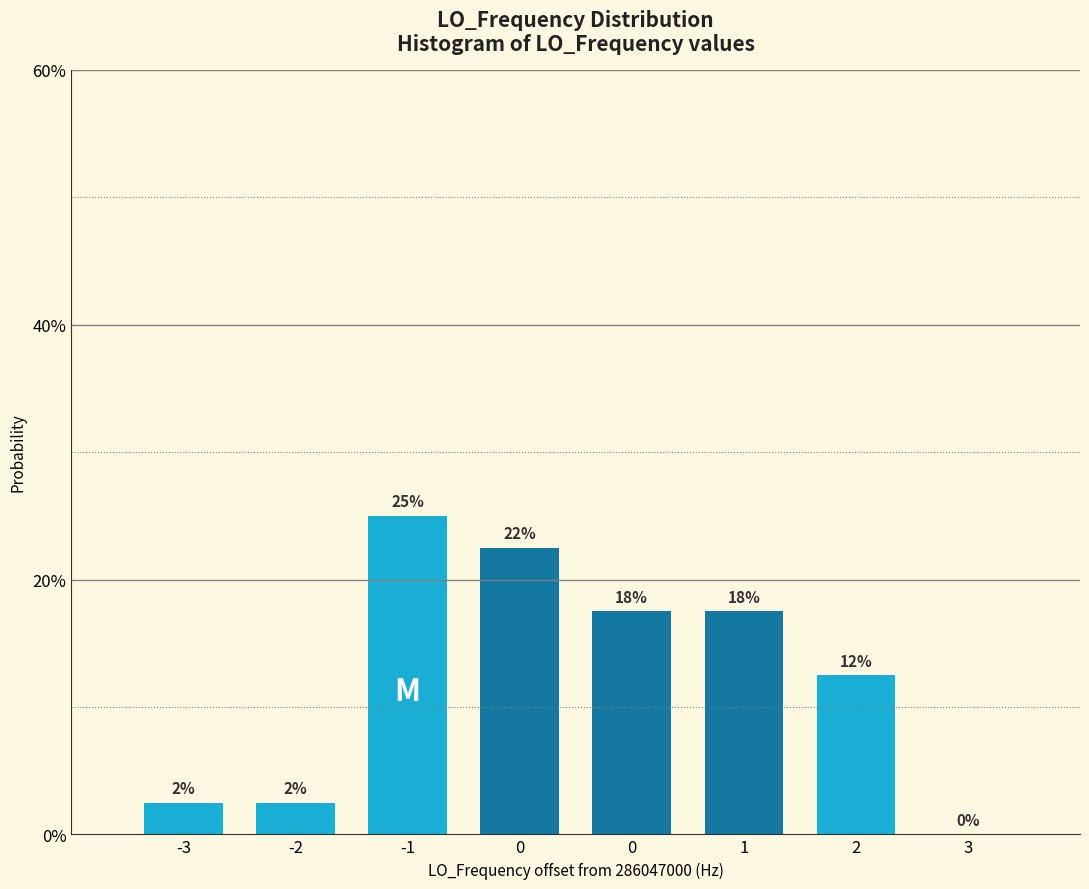

Are the bars horizontal?

No